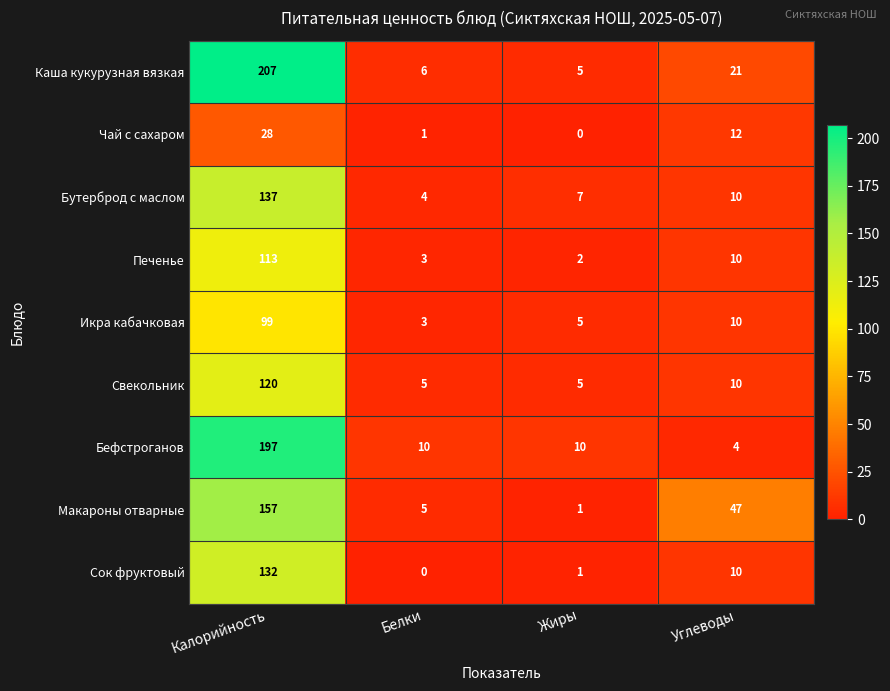

Which series has the widest spread of values?

Каша кукурузная вязкая